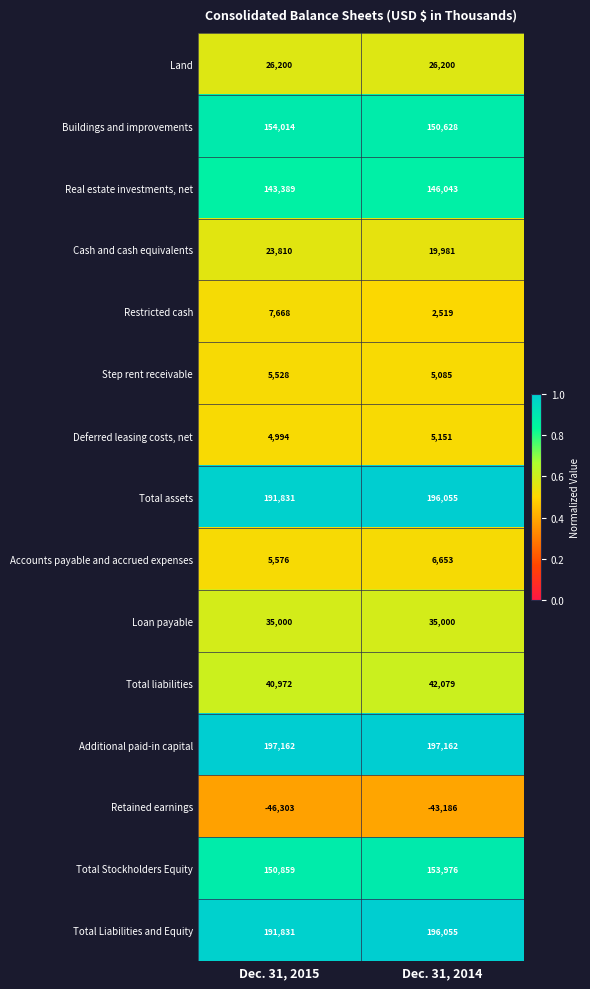

At how many categories does at least one series exceed 0?

2